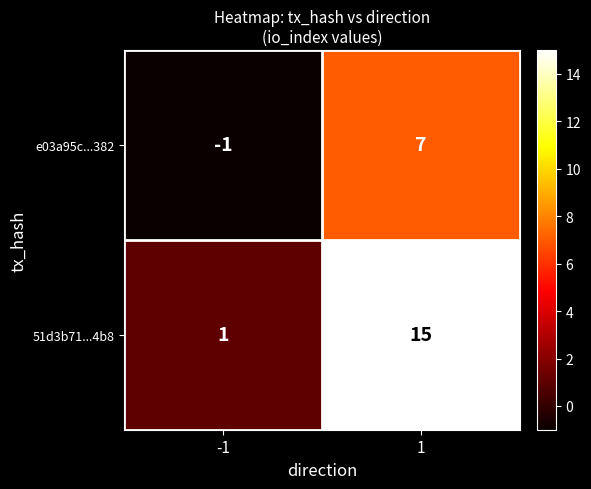

Reading left to right, transcribe all the data shown in this chart.

e03a95c...382: -1	7
51d3b71...4b8: 1	15